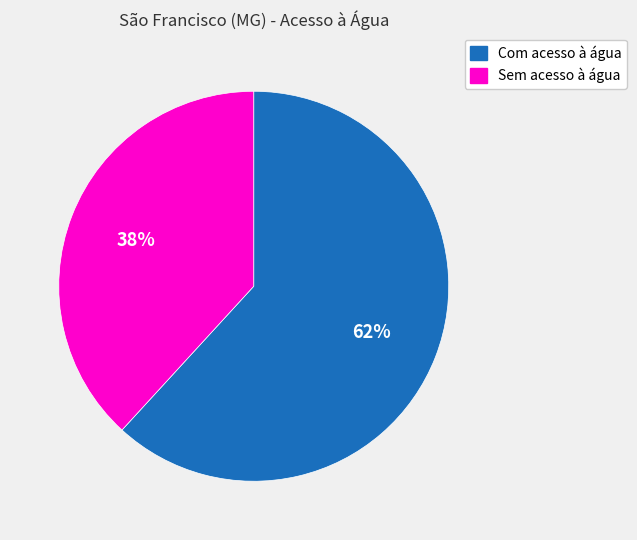

Between Sem acesso à água and Com acesso à água, which is larger?

Com acesso à água